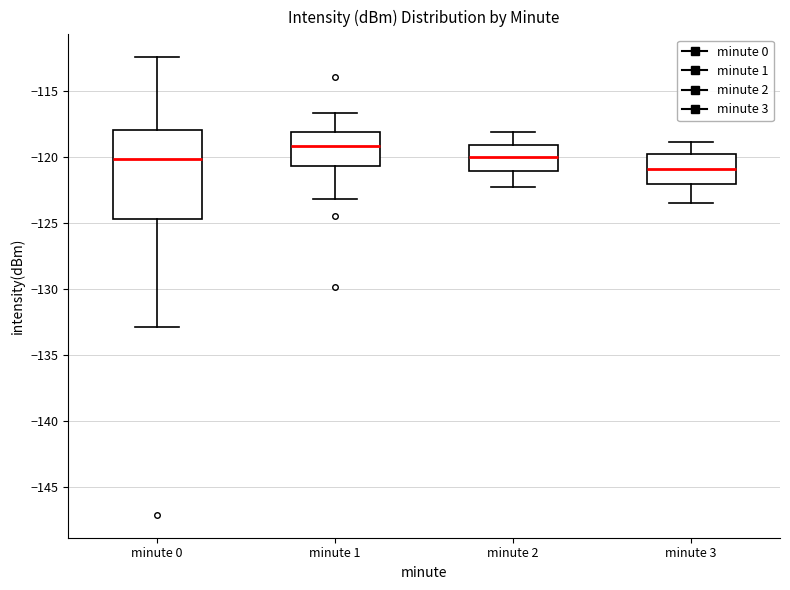

Reading left to right, transcribe this box plot: for each box, give where its median line is, the range the box spans, and where its two whiskers end, as read against the y-axis. The values are not printed on the chart, so give them approximately, as read against the axis.

minute 0: median -120.0, box -124.5 to -118.0, whiskers -133.0 to -112.5
minute 1: median -119.0, box -120.5 to -118.0, whiskers -123.0 to -116.5
minute 2: median -120.0, box -121.0 to -119.0, whiskers -122.5 to -118.0
minute 3: median -121.0, box -122.0 to -120.0, whiskers -123.5 to -119.0